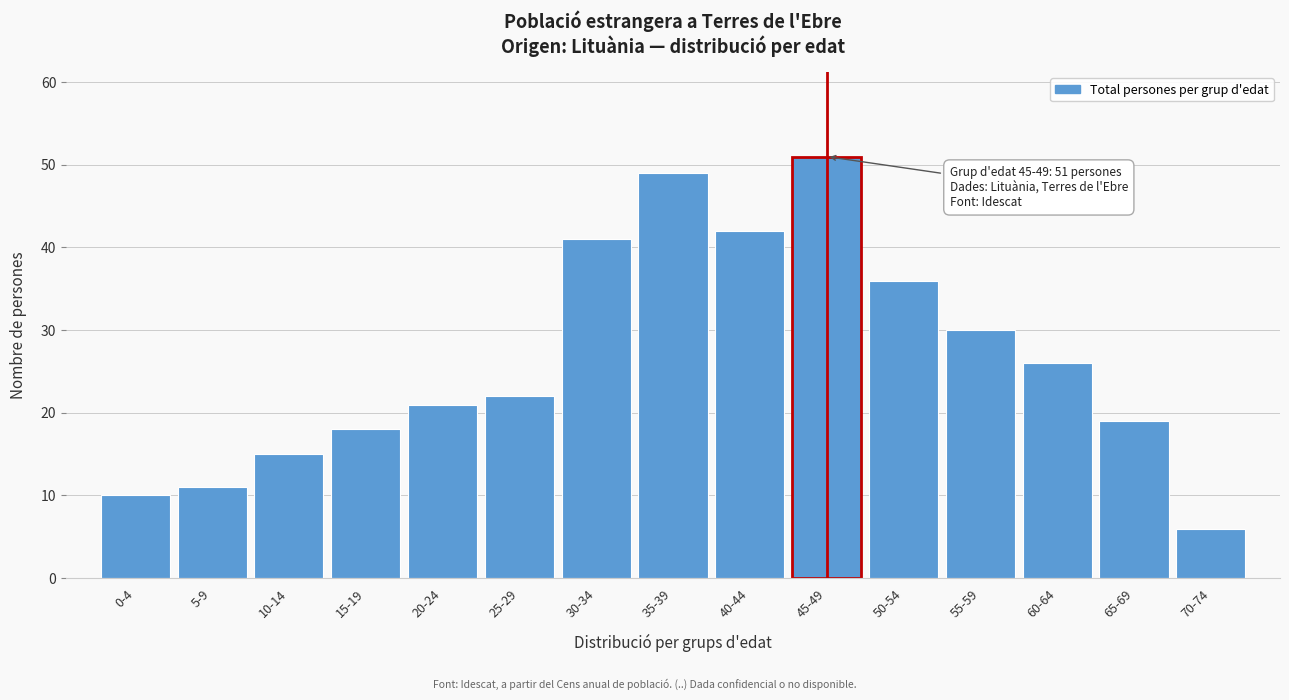

Reading left to right, transcribe all the data shown in this chart.

0-4=10	5-9=11	10-14=15	15-19=18	20-24=21	25-29=22	30-34=41	35-39=49	40-44=42	45-49=51	50-54=36	55-59=30	60-64=26	65-69=19	70-74=6